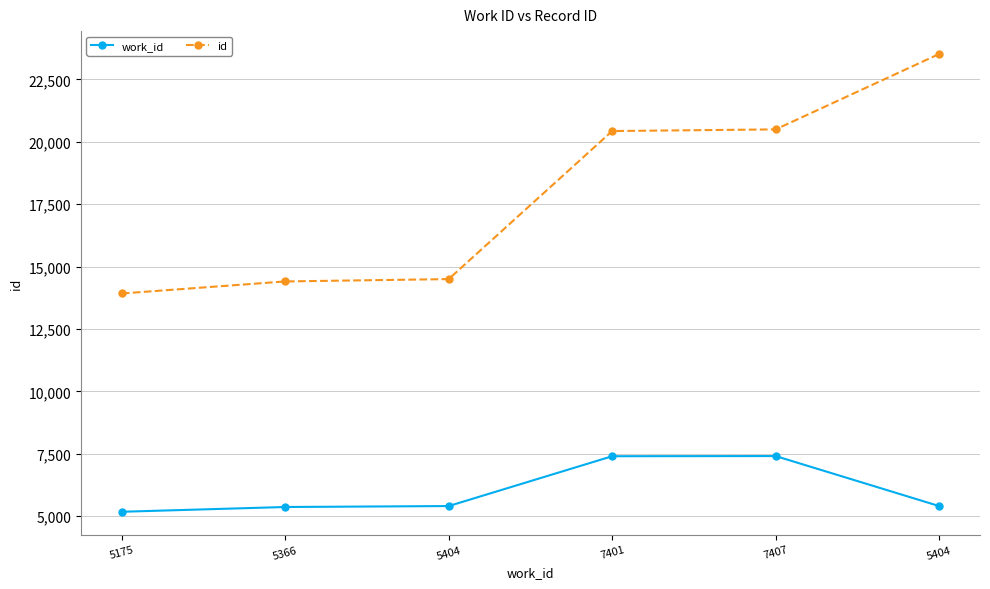

Between 5366 and 7407, which series saw the biggest shift?

id